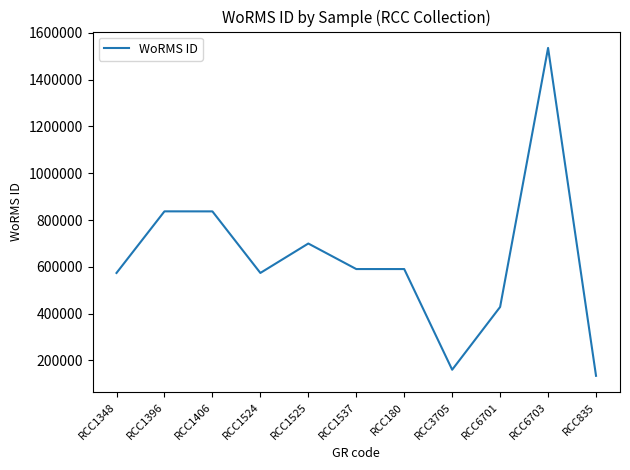

What is the difference between the maximum and minimum values?

1400370